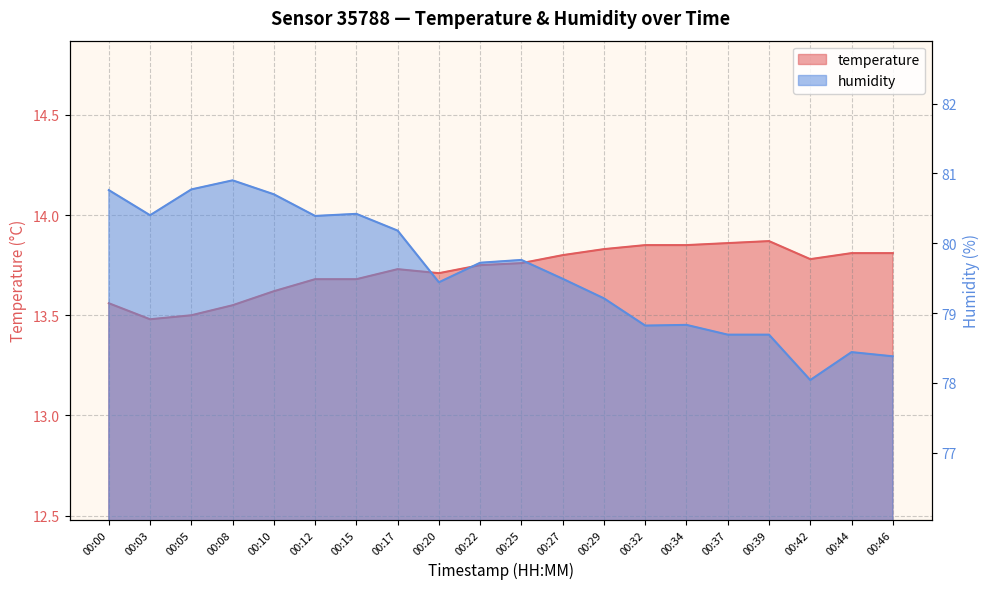

List the series in order of their peak value, lowest first.

temperature, humidity